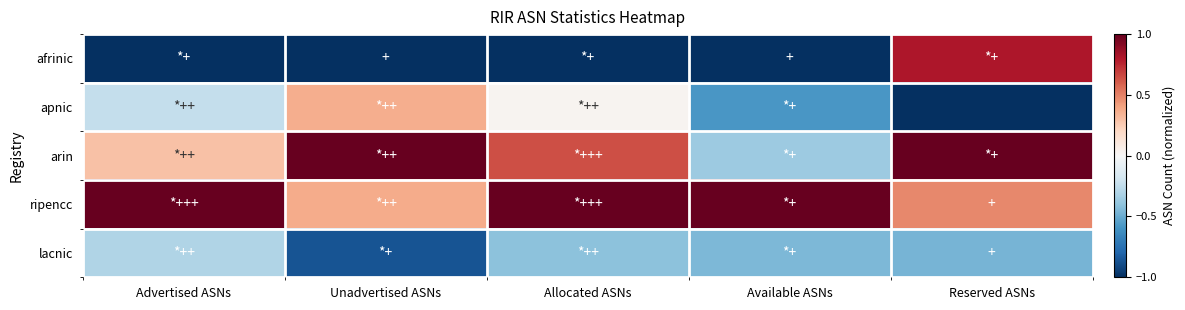

At how many categories does at least one series exceed 0?

5